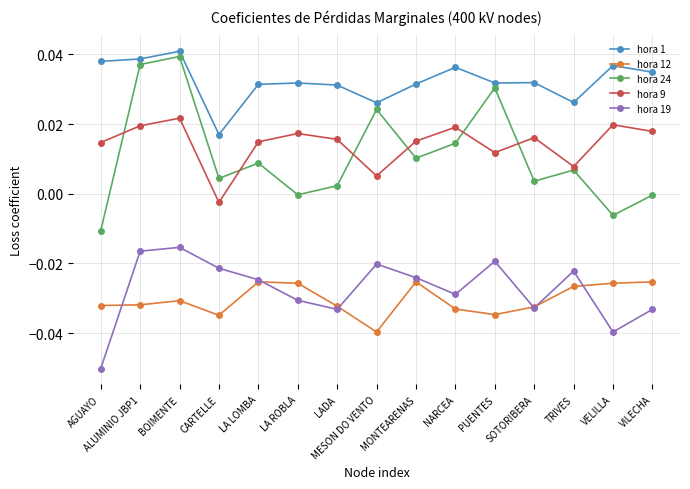

Does the chart display data point markers on the line(s)?

Yes